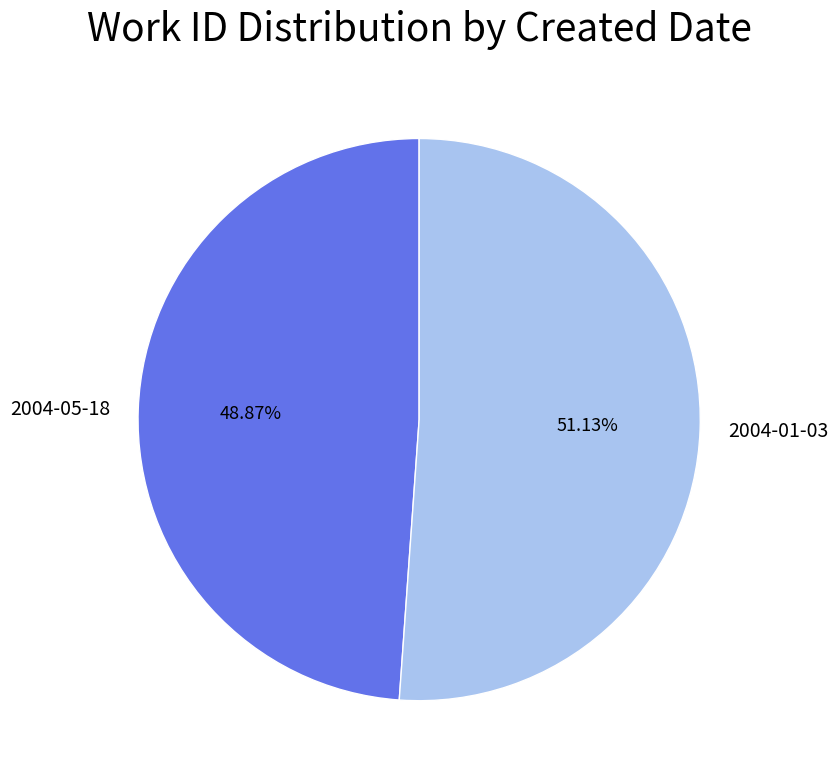

Count the number of slices in the pie.

2